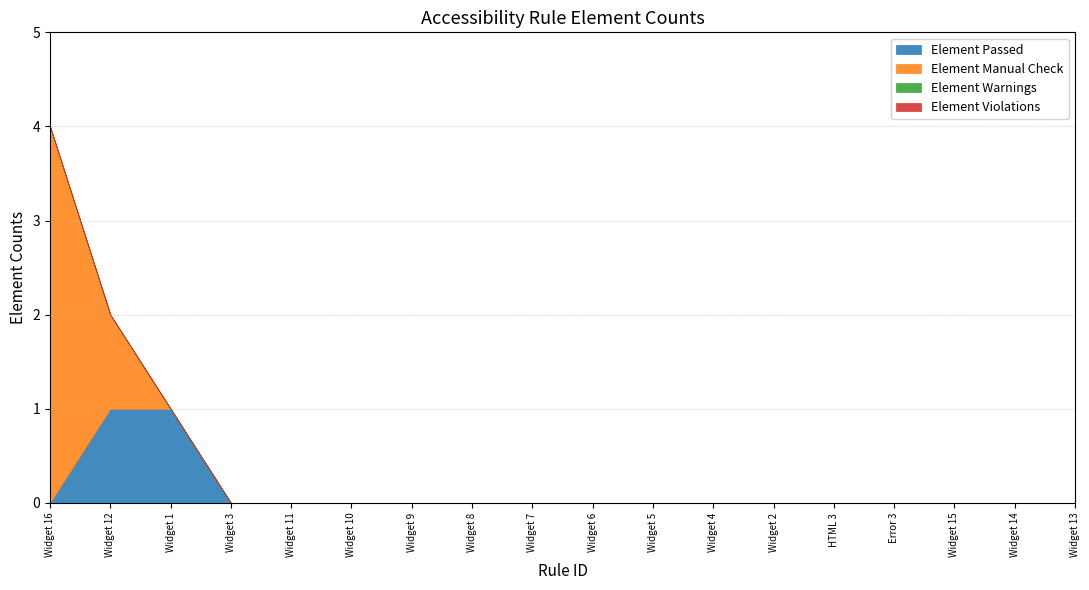

List the labels in order of Element Violations value, smallest first.

Widget 16, Widget 12, Widget 1, Widget 3, Widget 11, Widget 10, Widget 9, Widget 8, Widget 7, Widget 6, Widget 5, Widget 4, Widget 2, HTML 3, Error 3, Widget 15, Widget 14, Widget 13